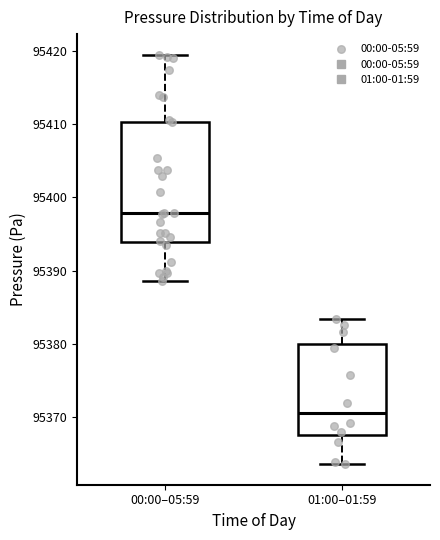

Reading left to right, transcribe this box plot: for each box, give where its median line is, the range the box spans, and where its two whiskers end, as read against the y-axis. The values are not printed on the chart, so give them approximately, as read against the axis.

00:00–05:59: median 95398, box 95394 to 95410, whiskers 95389 to 95419
01:00–01:59: median 95371, box 95368 to 95380, whiskers 95364 to 95383